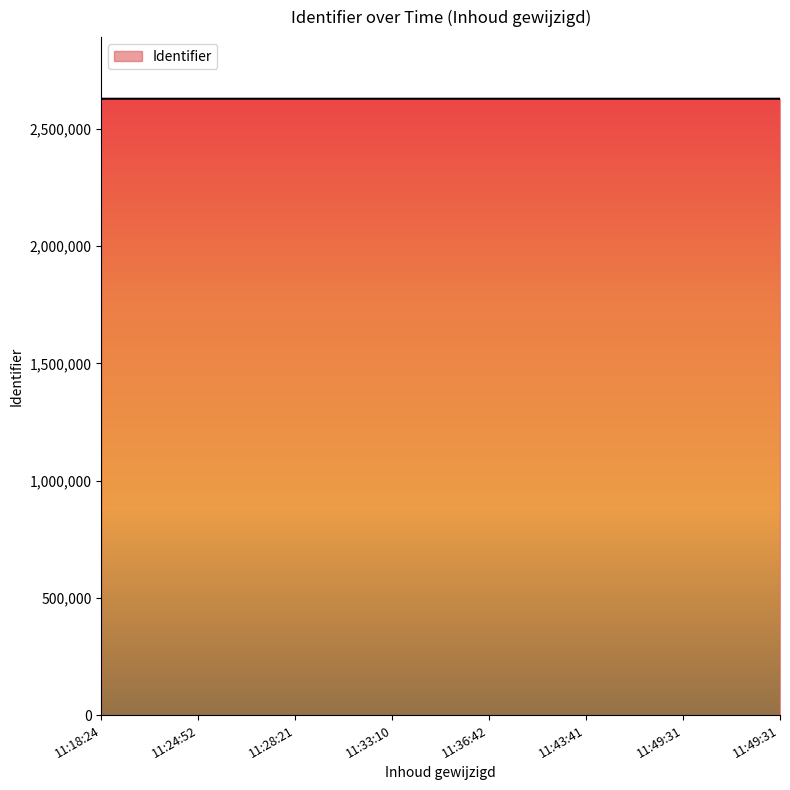

What is the value of the 3rd point from the left?

2628423